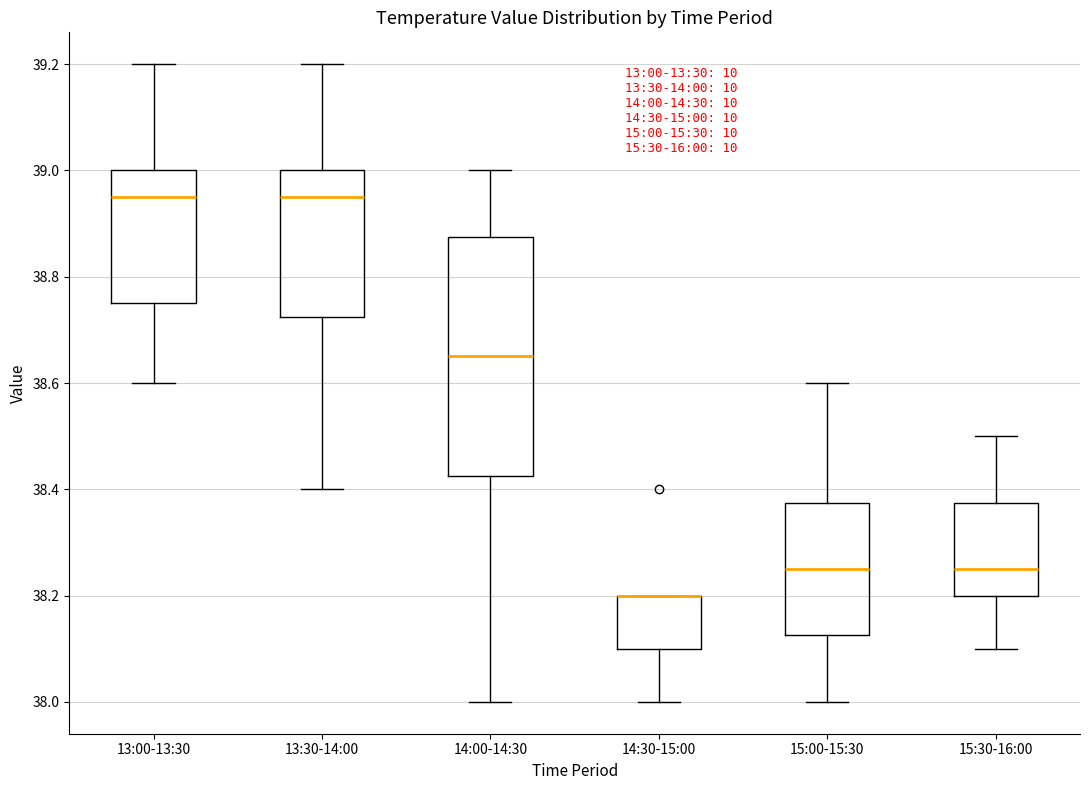

Reading left to right, read every box against the y-axis: the position of its median line, the range the box covers, and the ends of its whiskers. The values are not printed on the chart, so give them approximately, as read against the axis.

13:00-13:30: median 38.96, box 38.76 to 39.00, whiskers 38.60 to 39.20
13:30-14:00: median 38.96, box 38.72 to 39.00, whiskers 38.40 to 39.20
14:00-14:30: median 38.66, box 38.42 to 38.88, whiskers 38.00 to 39.00
14:30-15:00: median 38.20 (drawn on the box's upper edge), box 38.10 to 38.20, whiskers 38.00 to 38.20
15:00-15:30: median 38.26, box 38.12 to 38.38, whiskers 38.00 to 38.60
15:30-16:00: median 38.26, box 38.20 to 38.38, whiskers 38.10 to 38.50